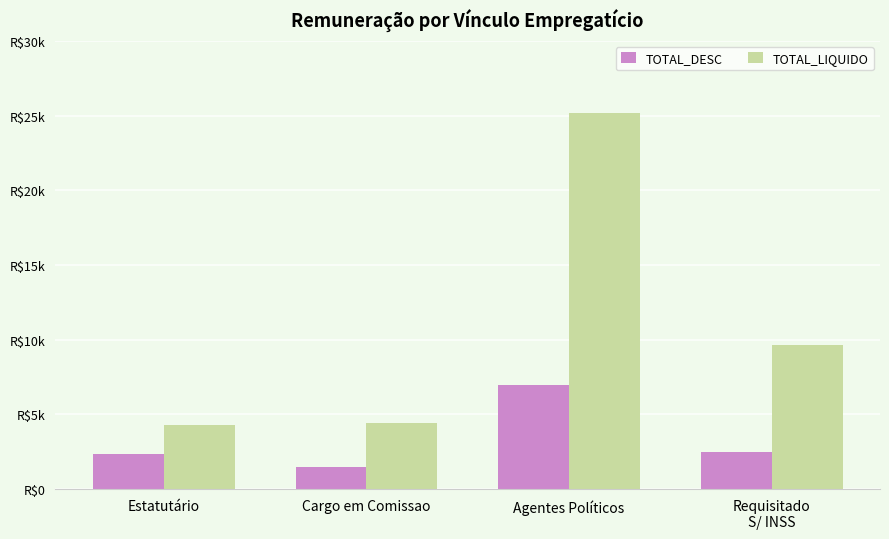

Is it true that TOTAL_DESC equals 4401.3 at Requisitado
S/ INSS?

False